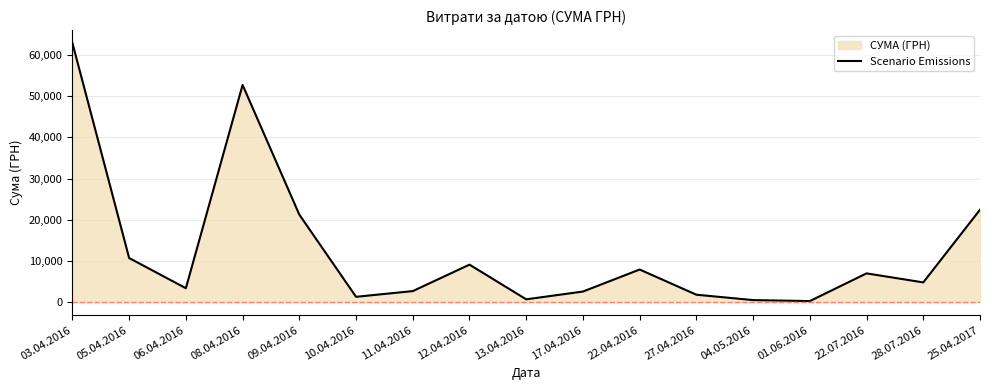

List the labels in order of value, largest first.

03.04.2016, 08.04.2016, 25.04.2017, 09.04.2016, 05.04.2016, 12.04.2016, 22.04.2016, 22.07.2016, 28.07.2016, 06.04.2016, 11.04.2016, 17.04.2016, 27.04.2016, 10.04.2016, 13.04.2016, 04.05.2016, 01.06.2016